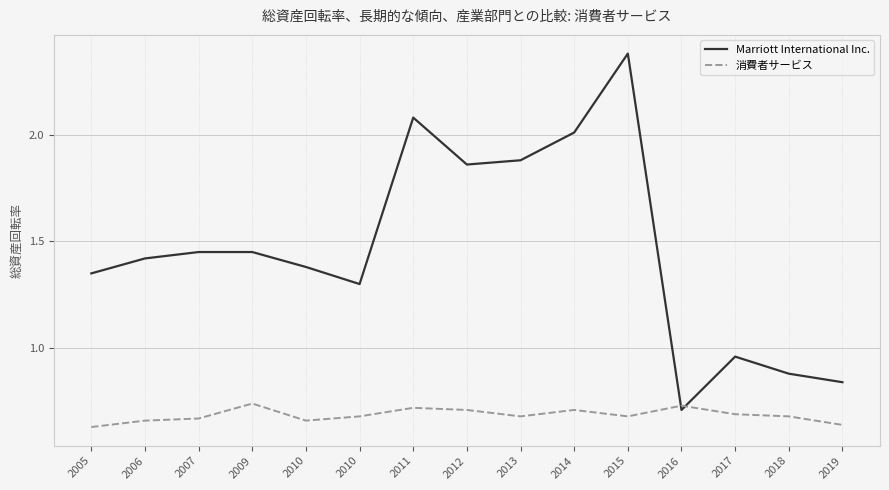

List the series in order of their overall mean, highest first.

Marriott International Inc., 消費者サービス